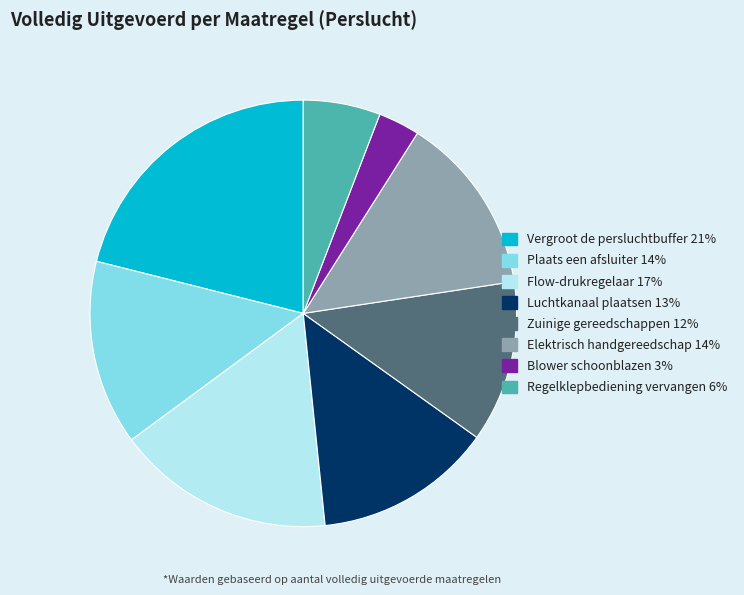

How many segments does this pie chart have?

8